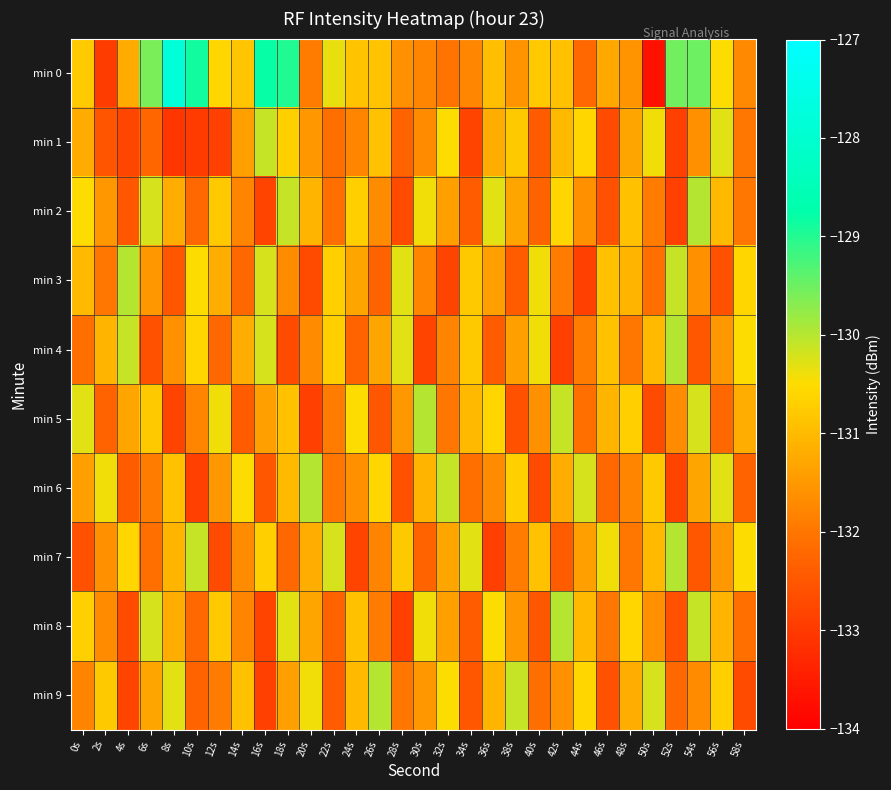

List the series in order of their peak value, highest first.

min 0, min 2, min 3, min 4, min 5, min 6, min 7, min 8, min 9, min 1